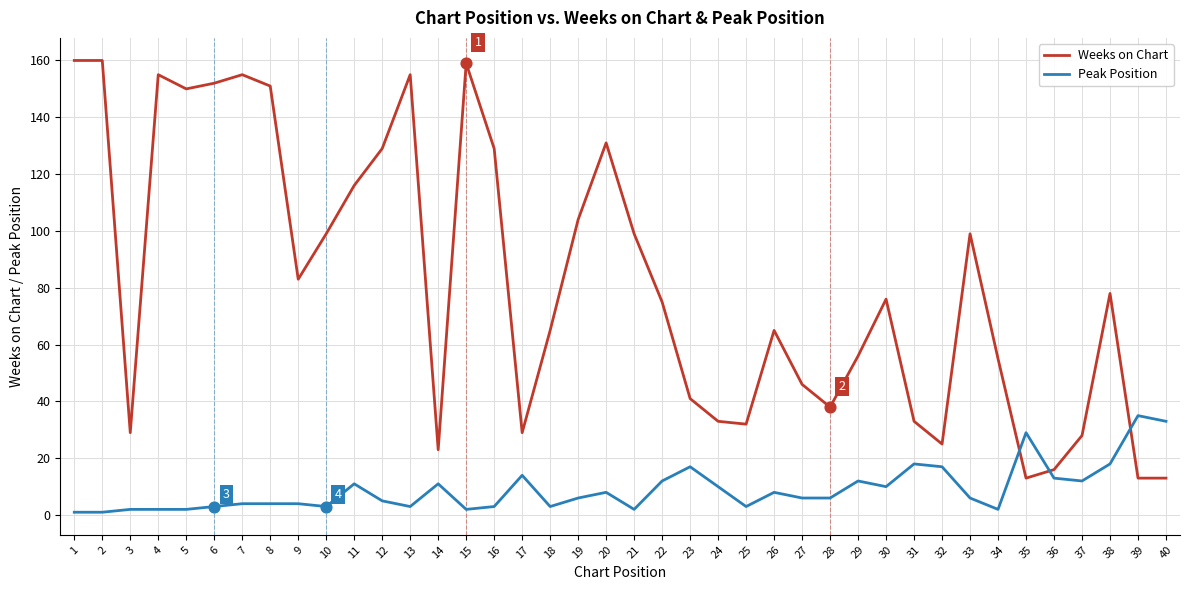

What are all the series names shown in the legend?

Weeks on Chart, Peak Position